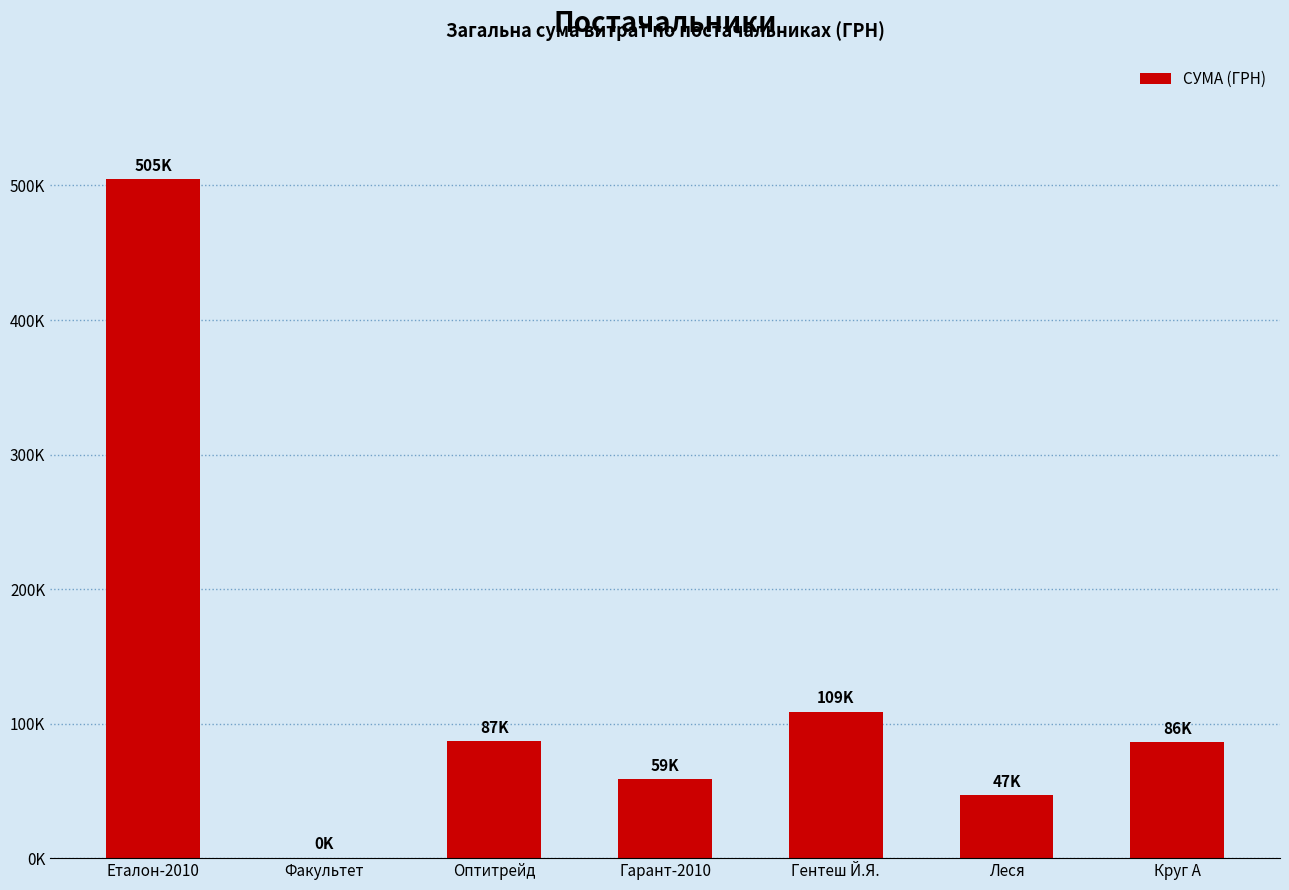

What position from the right is Гарант-2010?

4